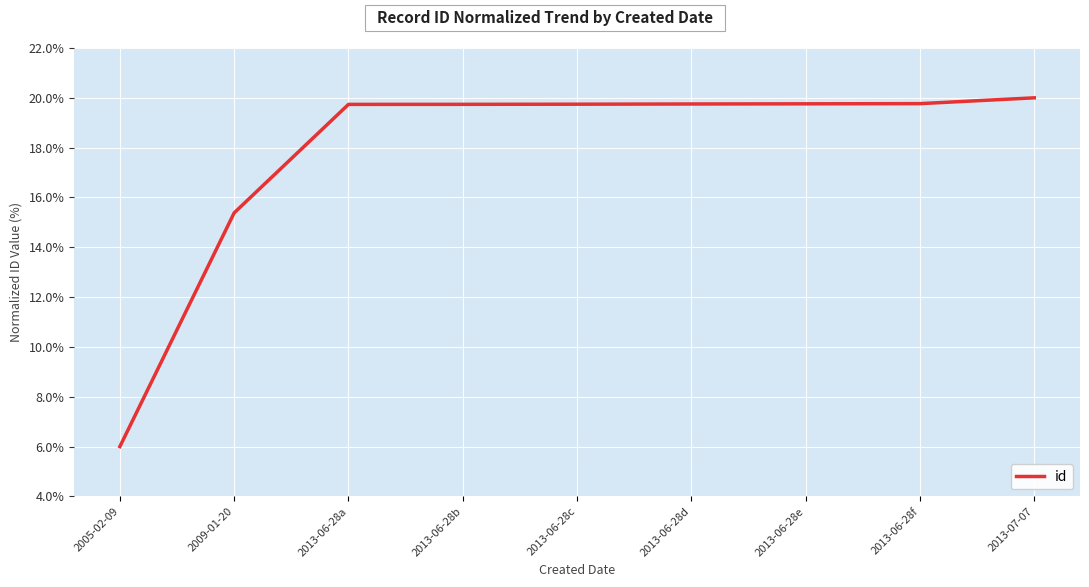

Which label corresponds to the smallest value in the chart?

2005-02-09